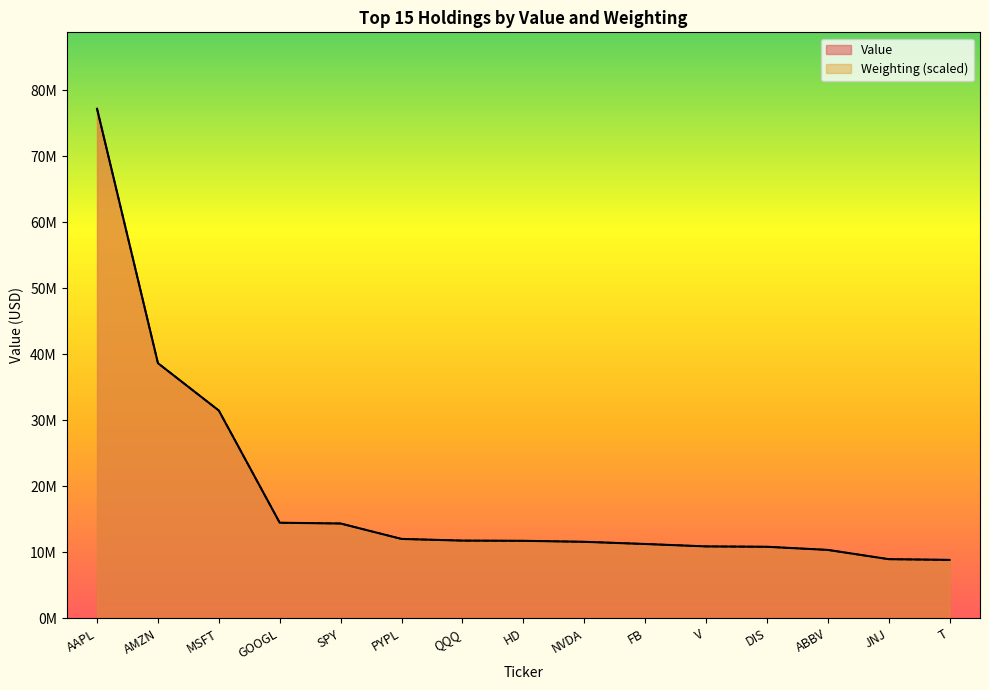

How many data points in Value are above 11726000?

7